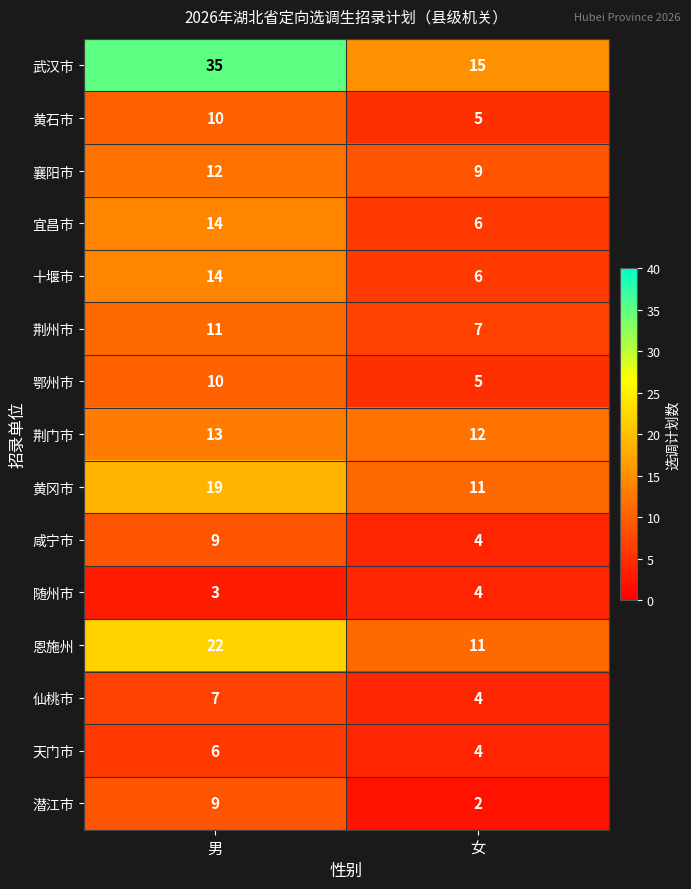

Which series has the largest range (max minus min)?

武汉市